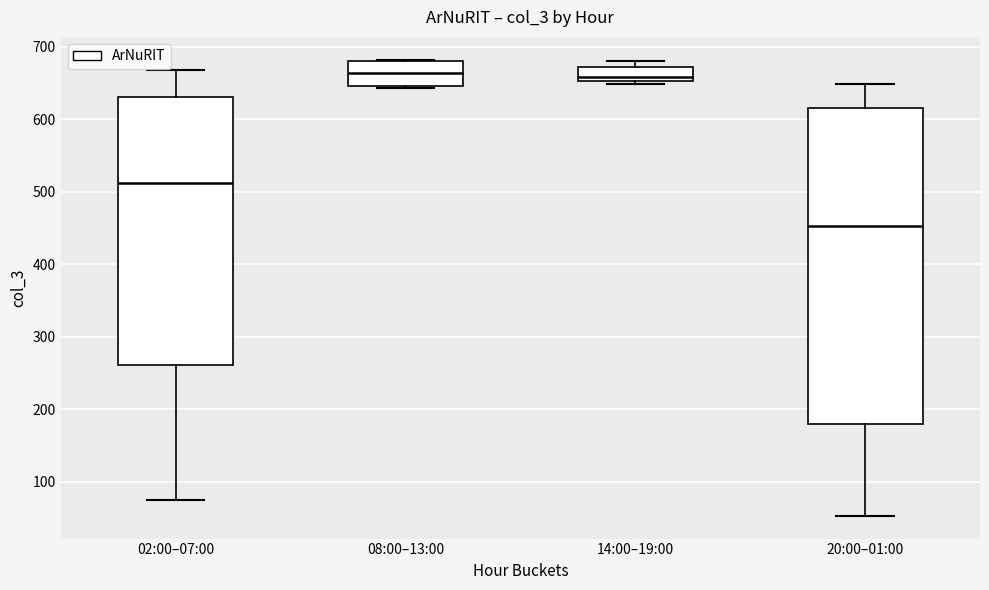

Where does the median line of the box for 02:00–07:00 sit on the y-axis? The values are not printed on the chart, so give them approximately, as read against the axis.

510